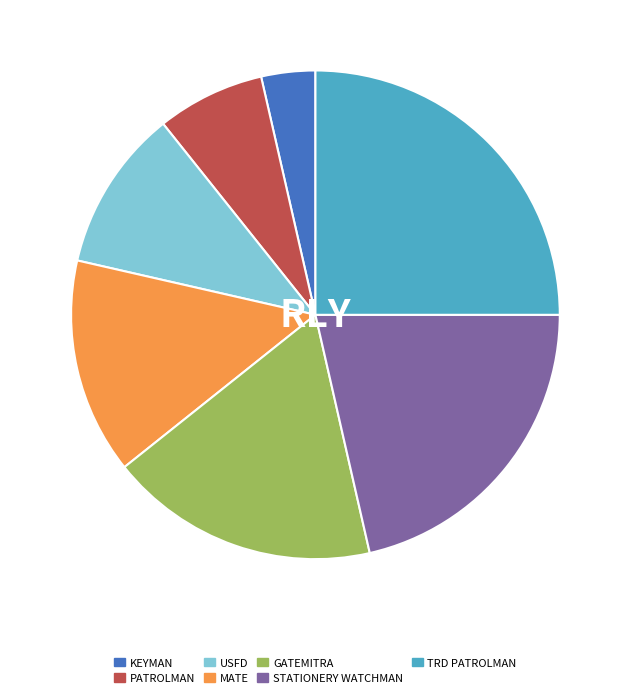

Does USFD represent more than half of the total?

No